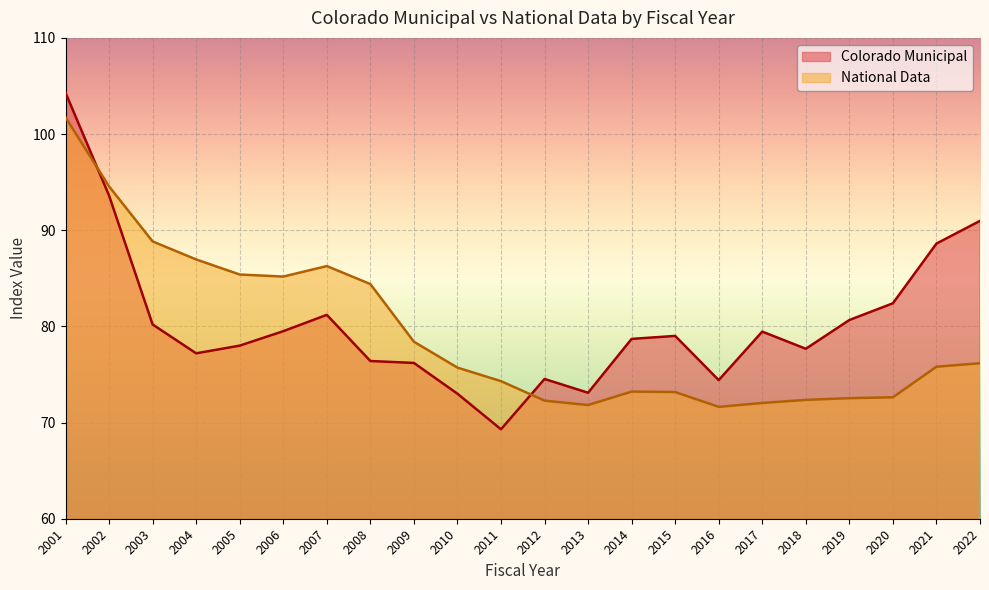

True or false: Colorado Municipal and National Data cross at least once.

True